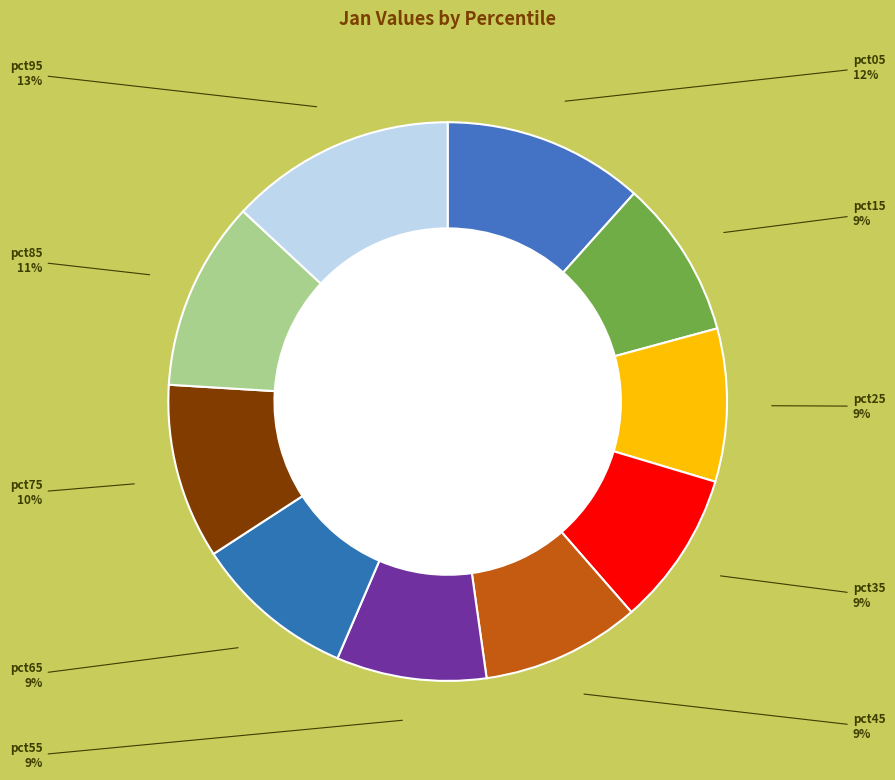

How many segments does this pie chart have?

10